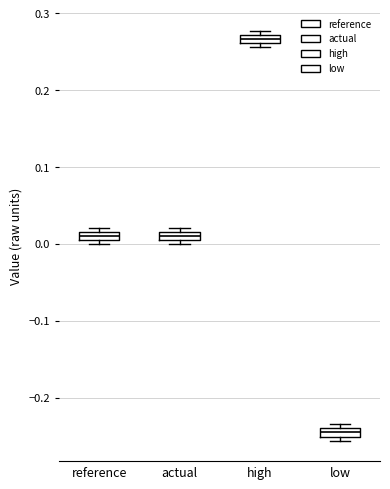

Which box has the lowest median line?

low